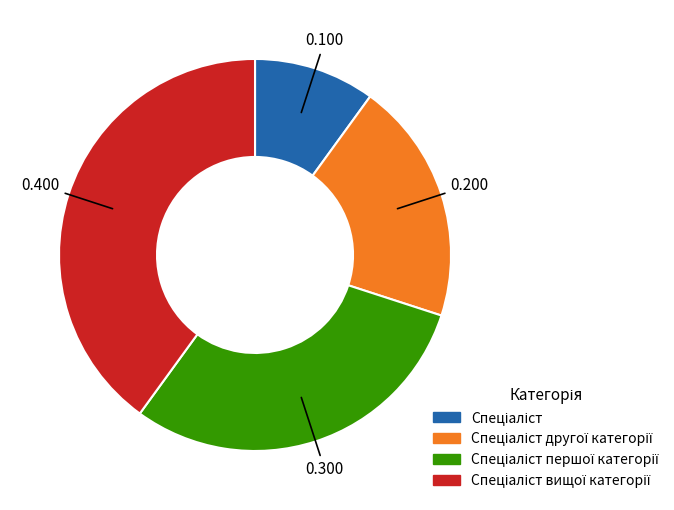

Is there a majority slice in this chart?

No